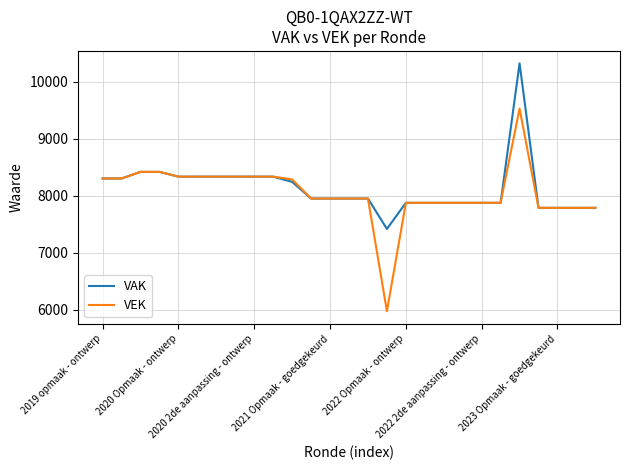

At how many categories does at least one series exceed 7348?

27